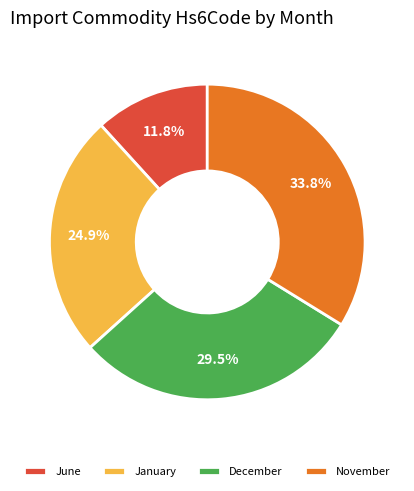

To the nearest percent, what is the difference between the largest and smallest slice percentages?

22%